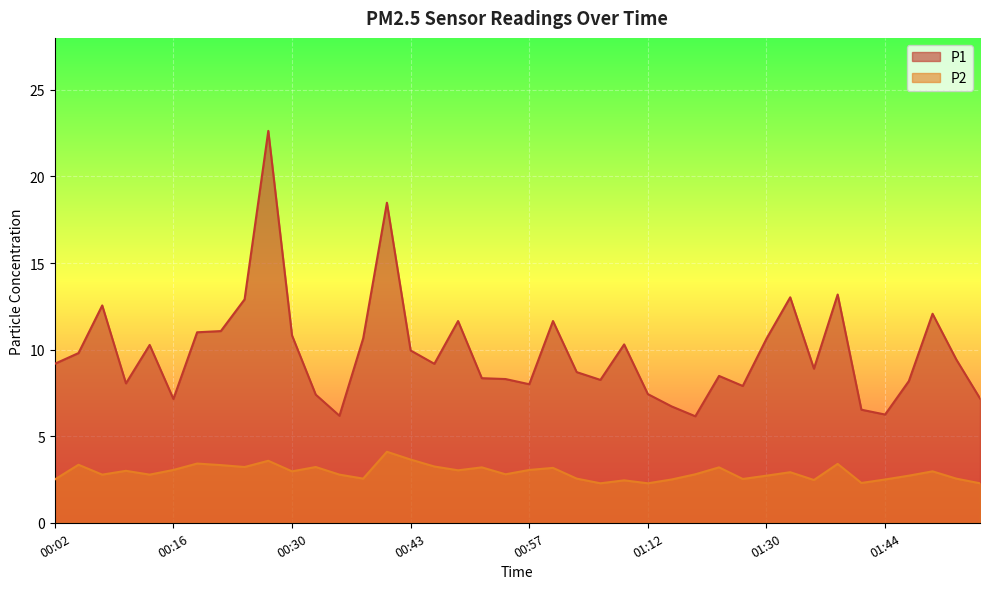

Rank the series at 00:30 from highest to lowest value.

P1, P2